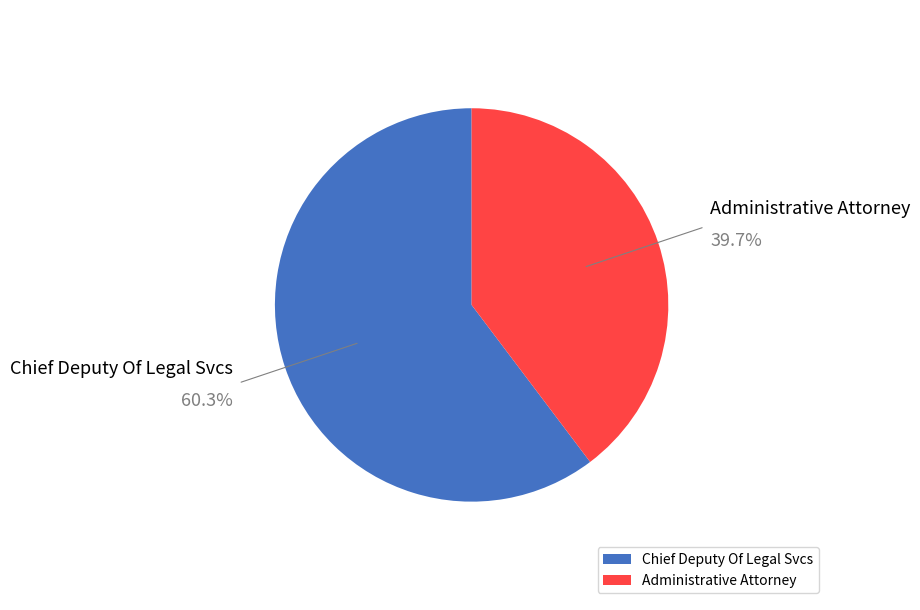

Rank the categories by value from lowest to highest.

Administrative Attorney, Chief Deputy Of Legal Svcs